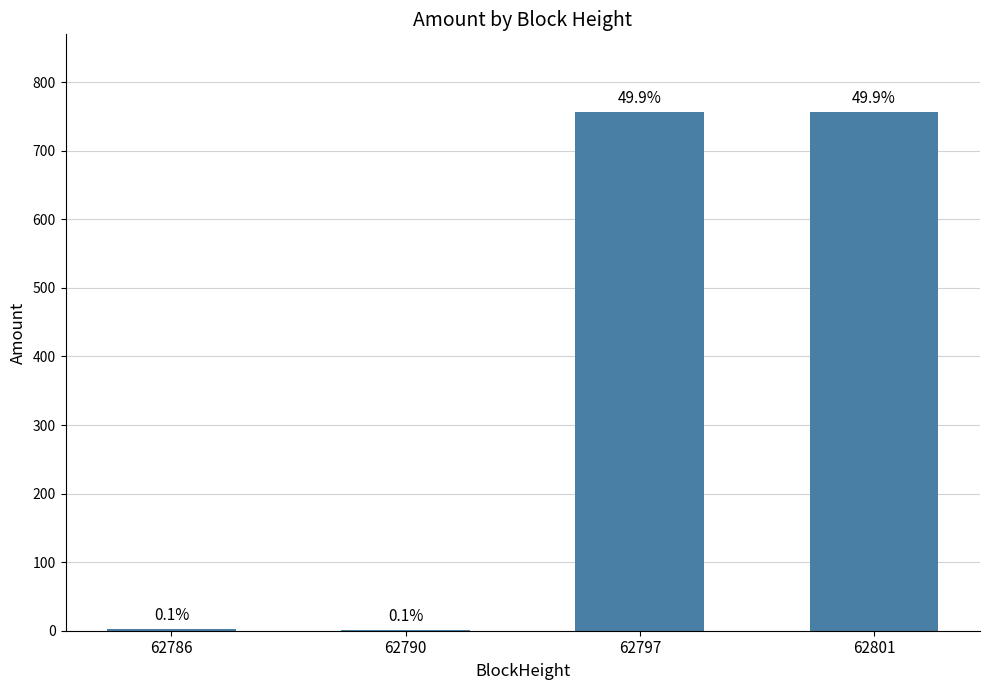

Are the bars horizontal?

No